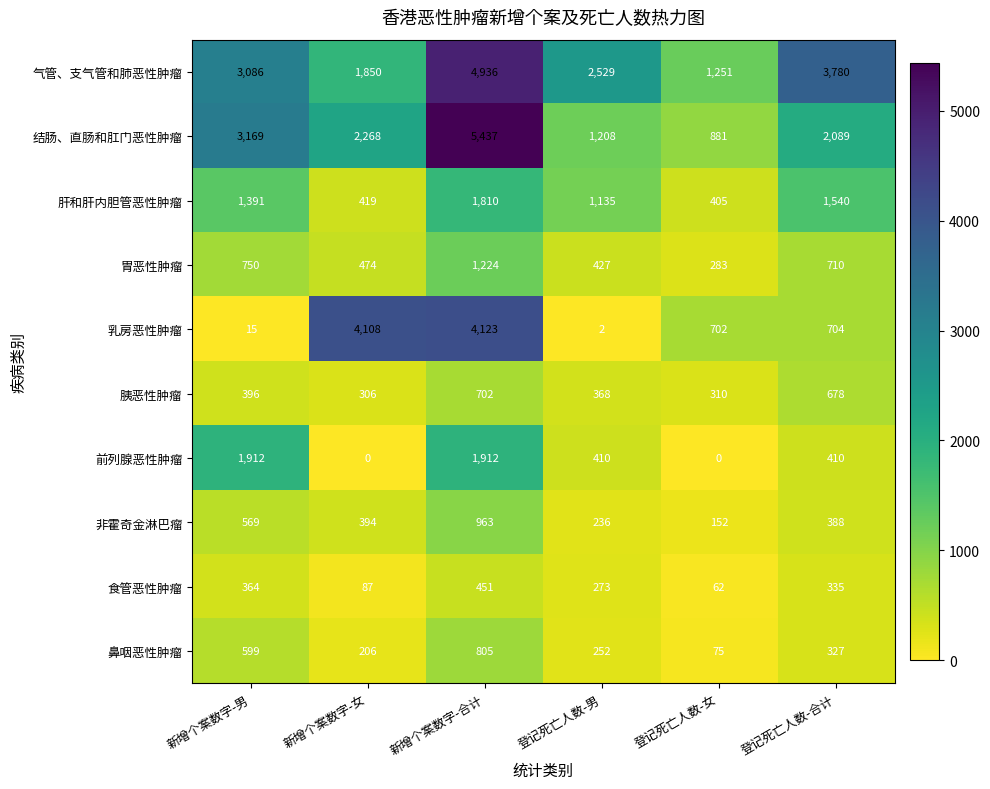

Is it true that 鼻咽恶性肿瘤 equals 75 at 登记死亡人数-女?

True